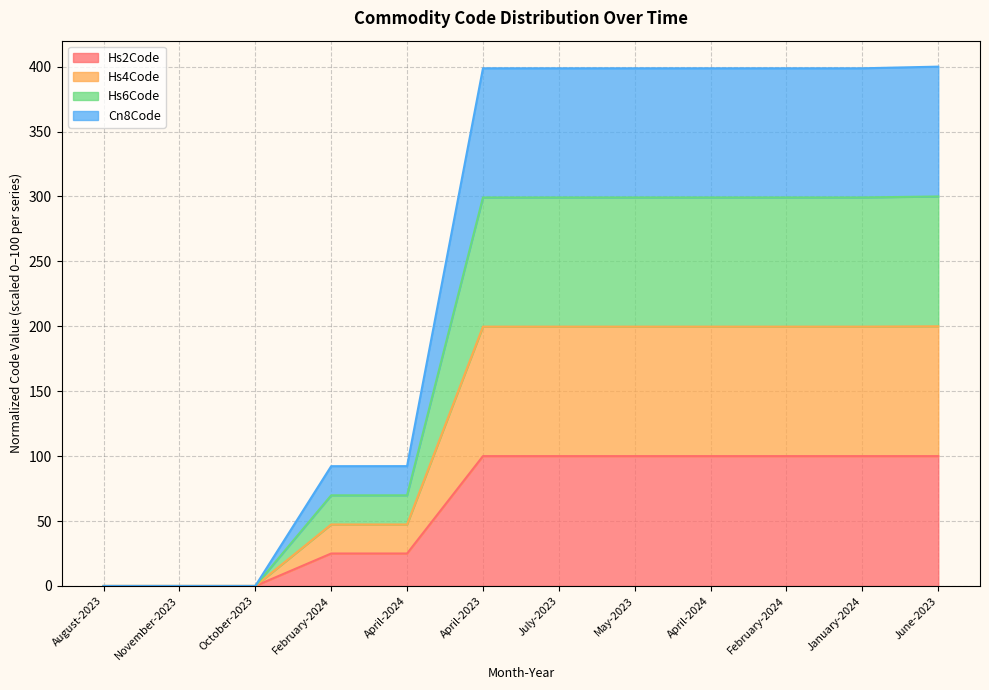

True or false: Cn8Code and Hs6Code intersect in this chart.

False